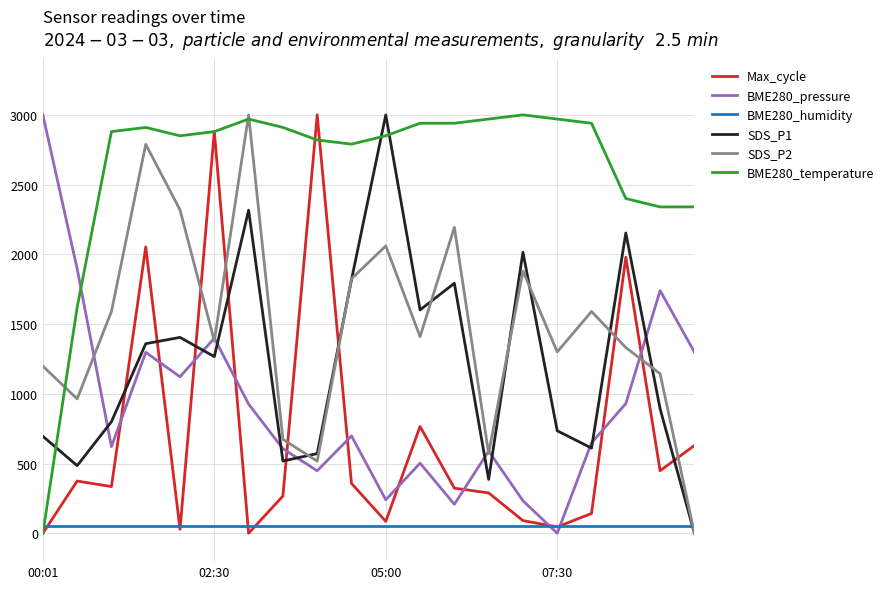

Is this an area chart (filled region under the line)?

No